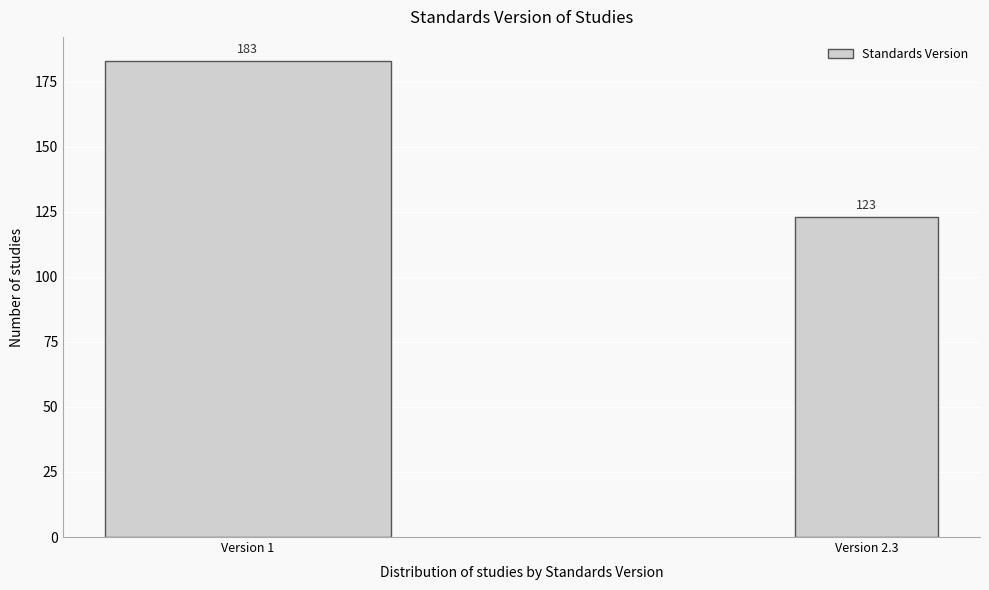

Reading left to right, transcribe all the data shown in this chart.

Version 1=183	Version 2.3=123